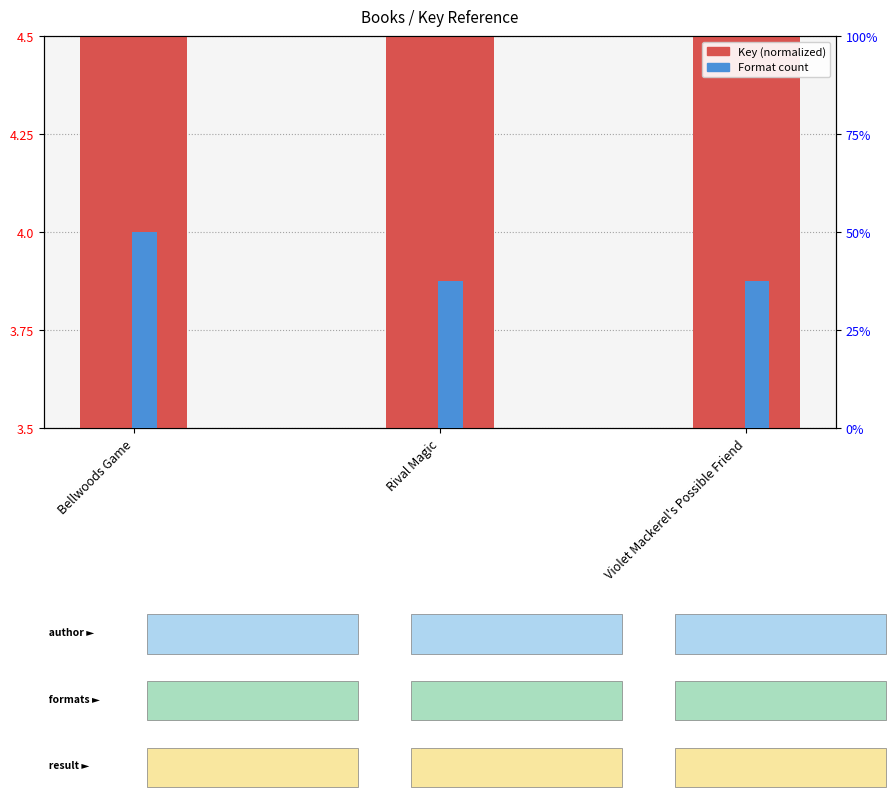

Rank the categories by Format count value from highest to lowest.

Bellwoods Game, Rival Magic, Violet Mackerel's Possible Friend